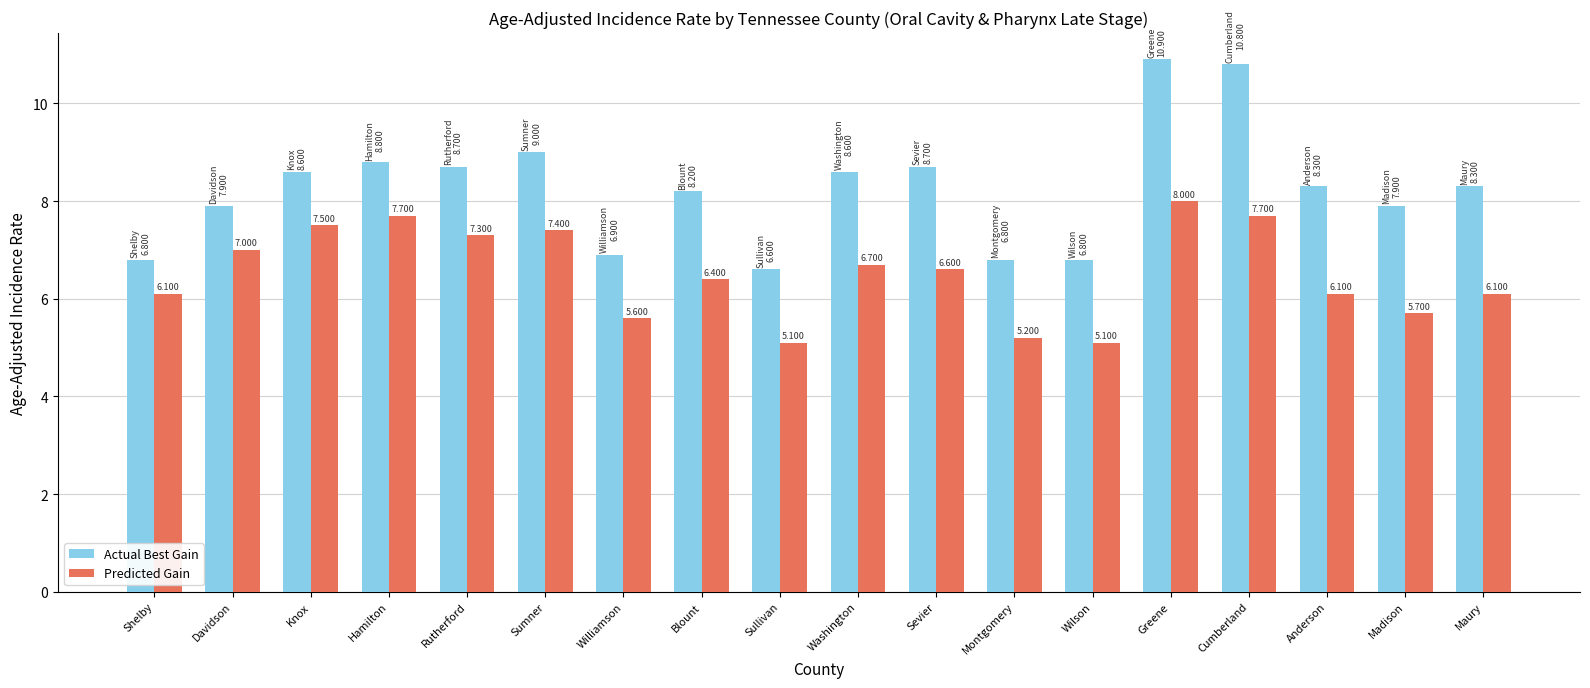

What is the difference between the maximum and minimum values in the Predicted Gain series?

2.9